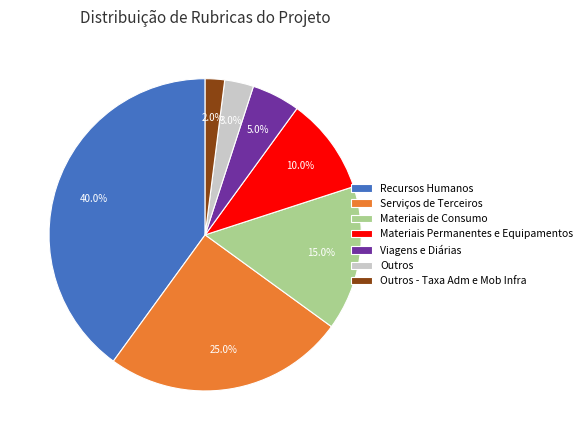

What is the ratio of the value at Materiais de Consumo to the value at Viagens e Diárias?

3.0